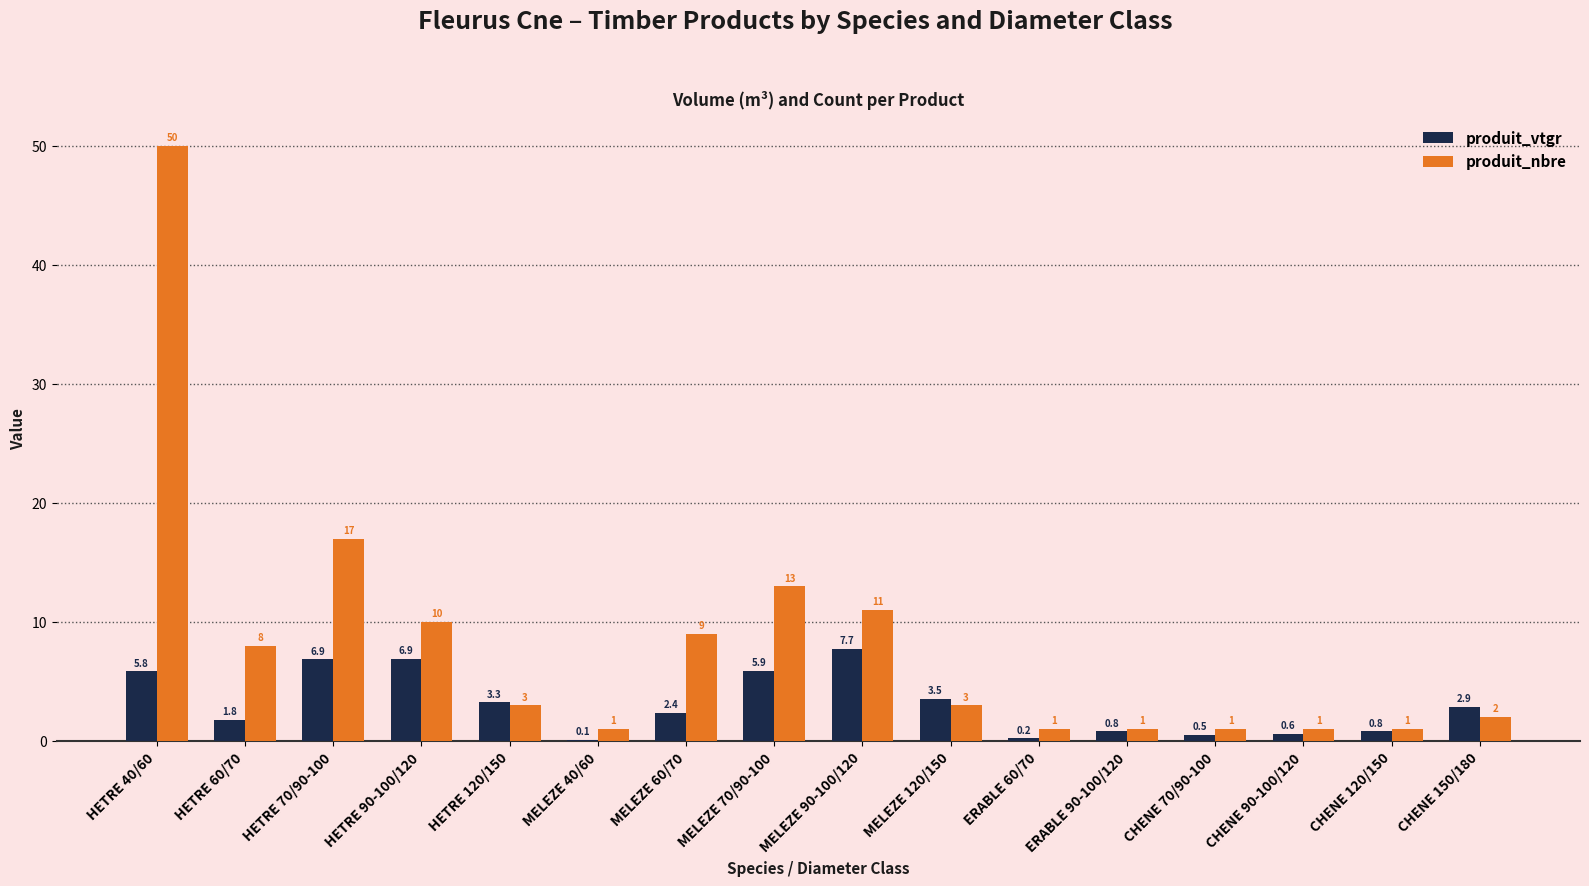

Read the produit_nbre value at ERABLE 90-100/120.

1.0